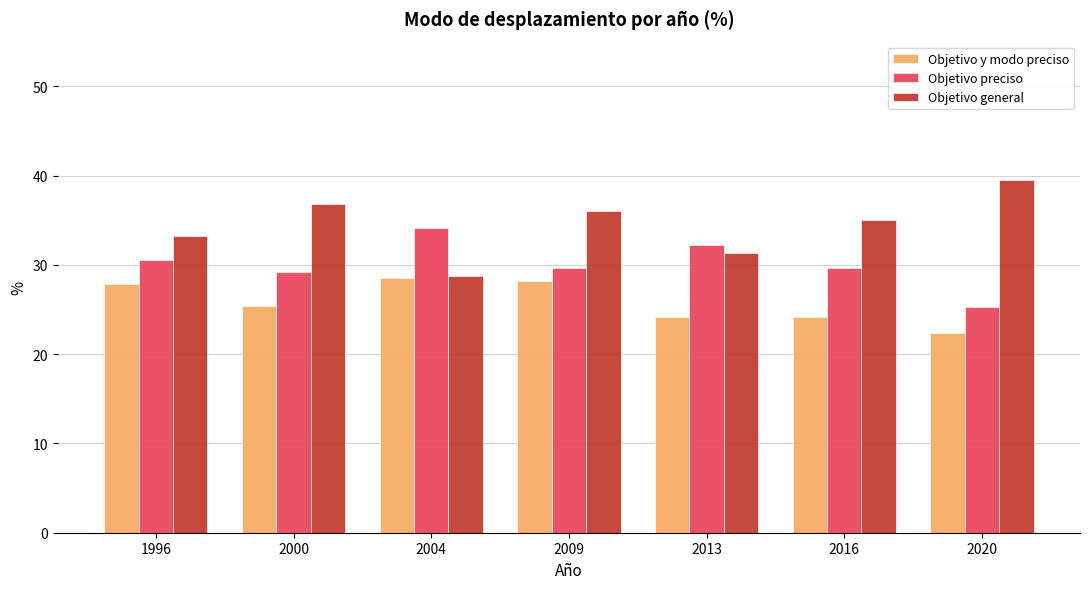

Rank the series by their maximum value, from highest to lowest.

Objetivo general, Objetivo preciso, Objetivo y modo preciso